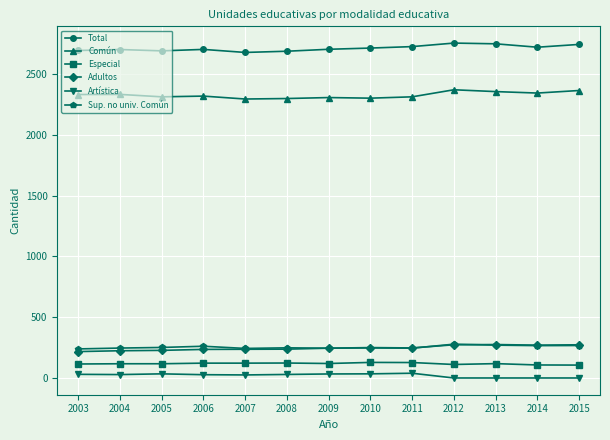

True or false: Sup. no univ. Común has a value of 69 at 2007.

False